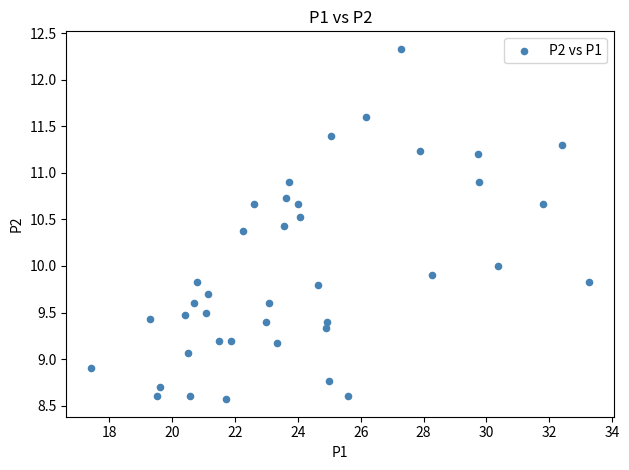

What is the range of X values (max minus min)?

15.8